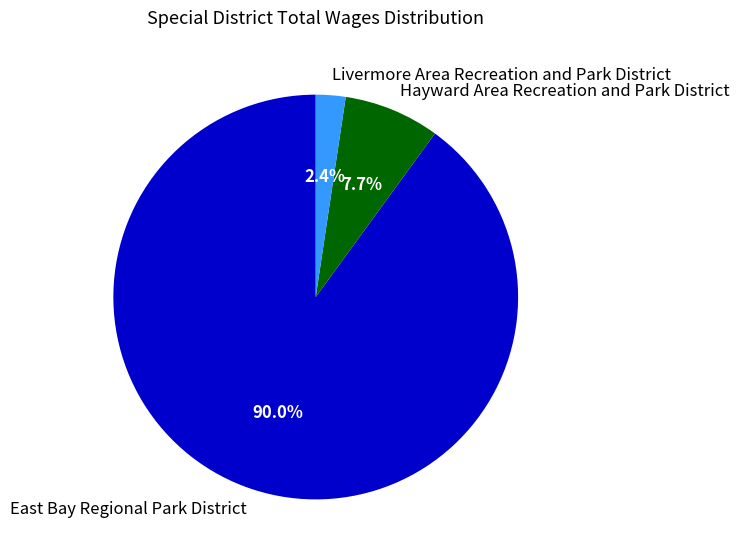

Which slice is the largest?

East Bay Regional Park District